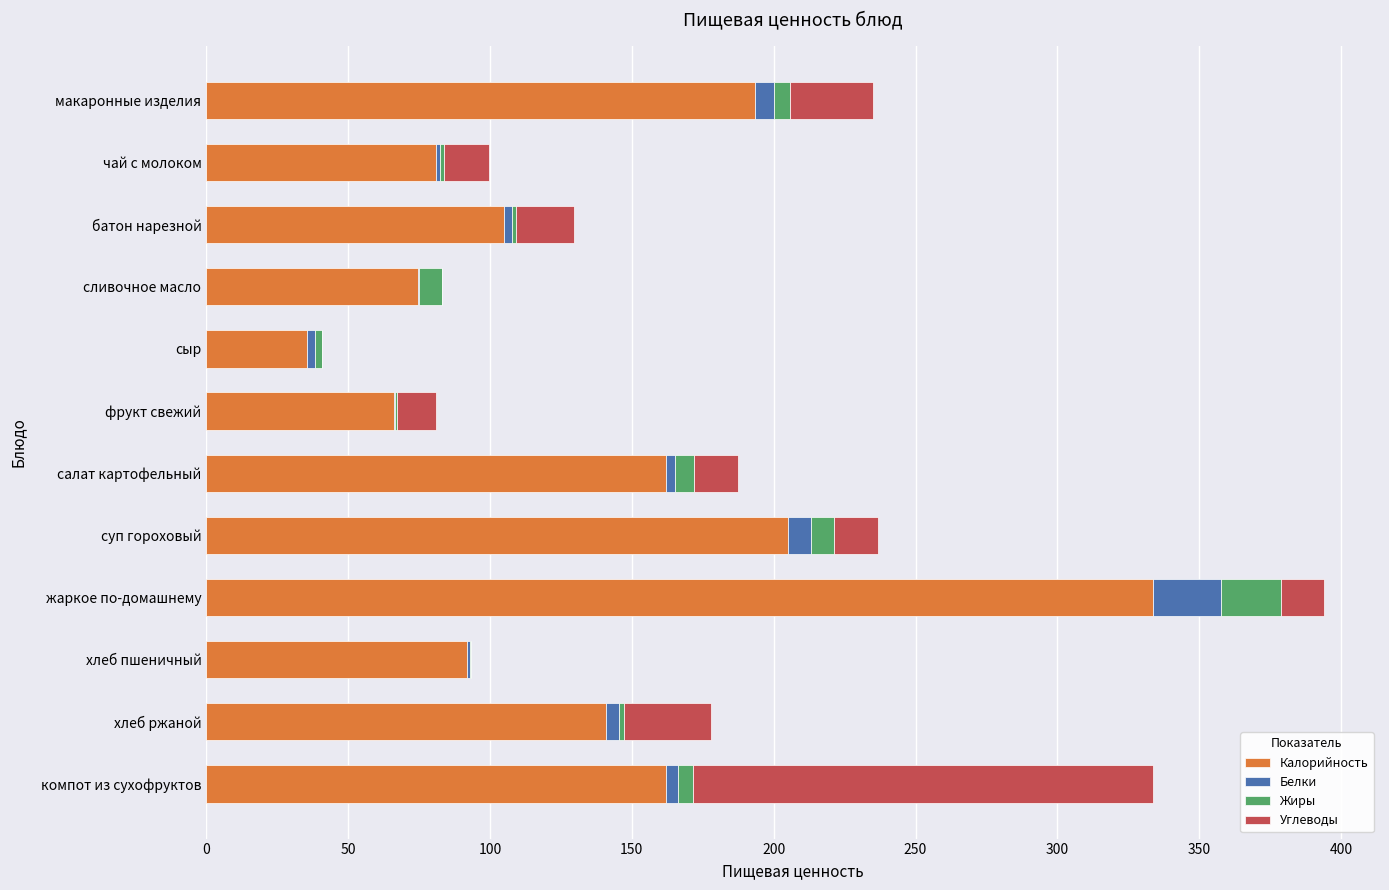

True or false: Калорийность has a value of 44.4 at компот из сухофруктов.

False